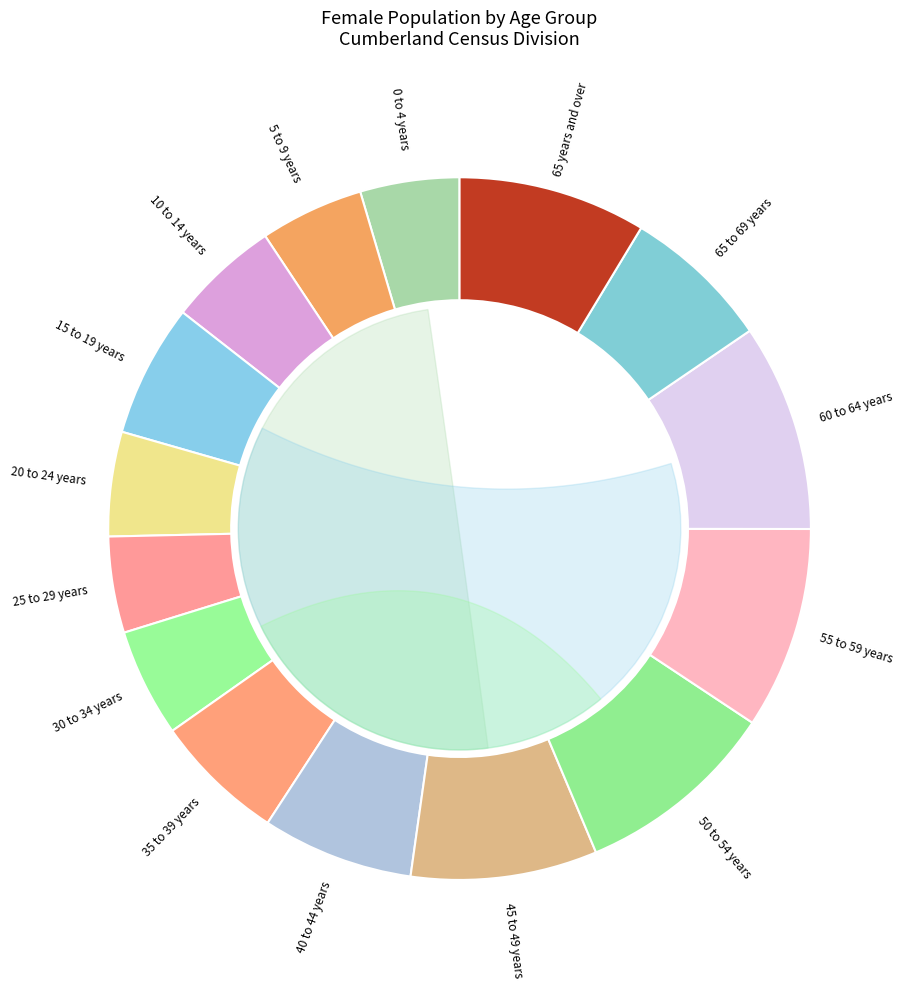

Count the number of slices in the pie.

15